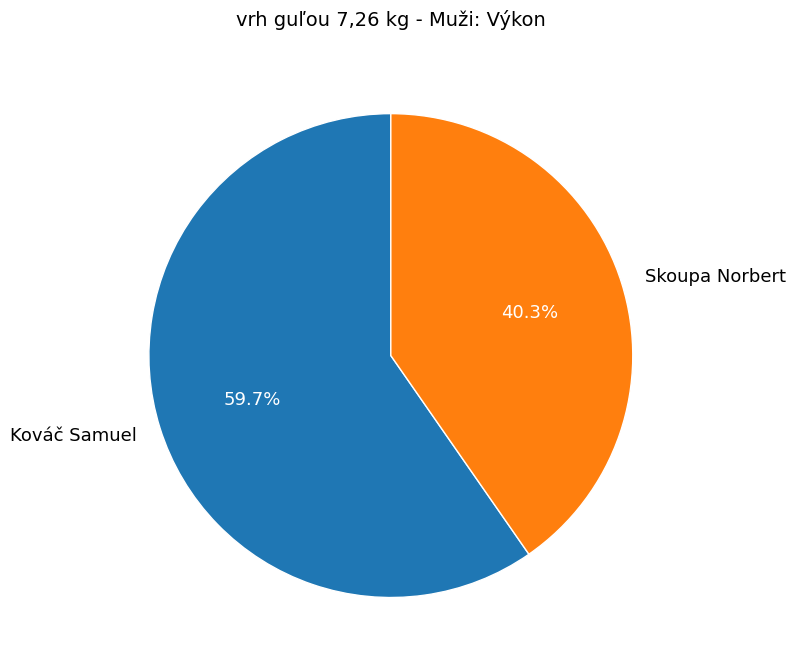

To the nearest percent, what is the average slice percentage?

50%